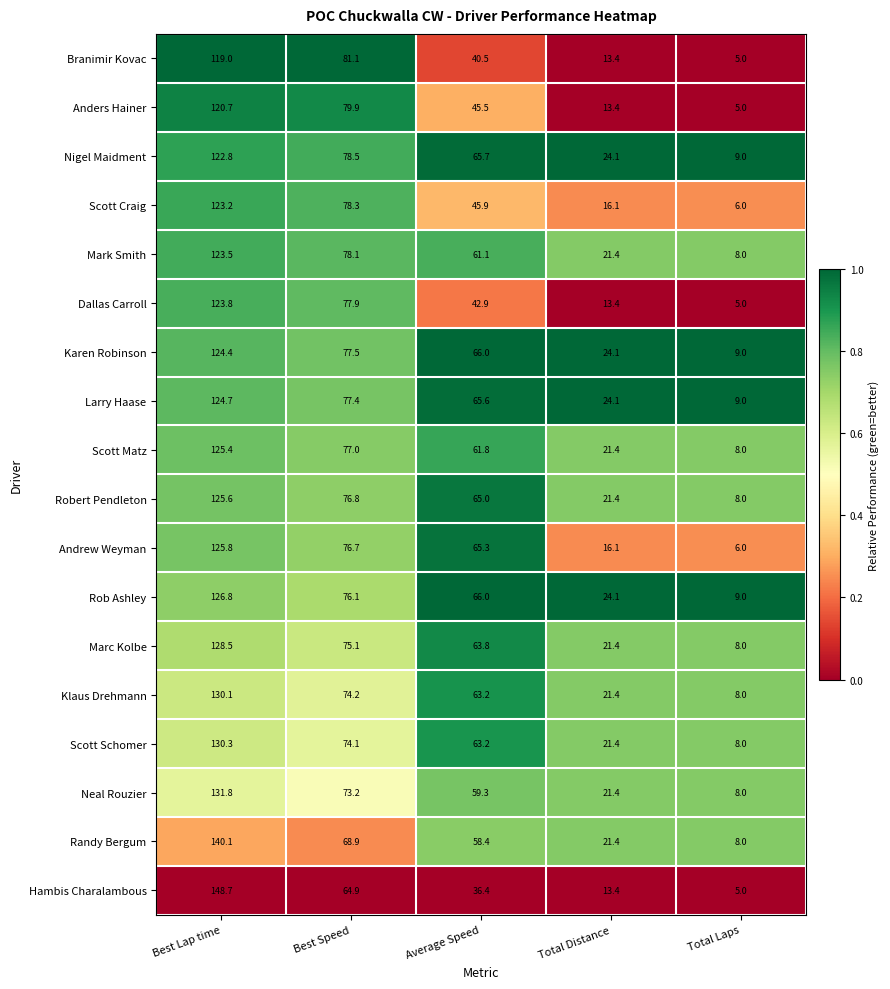

At which category is the sum across all series the highest?

Best Lap time